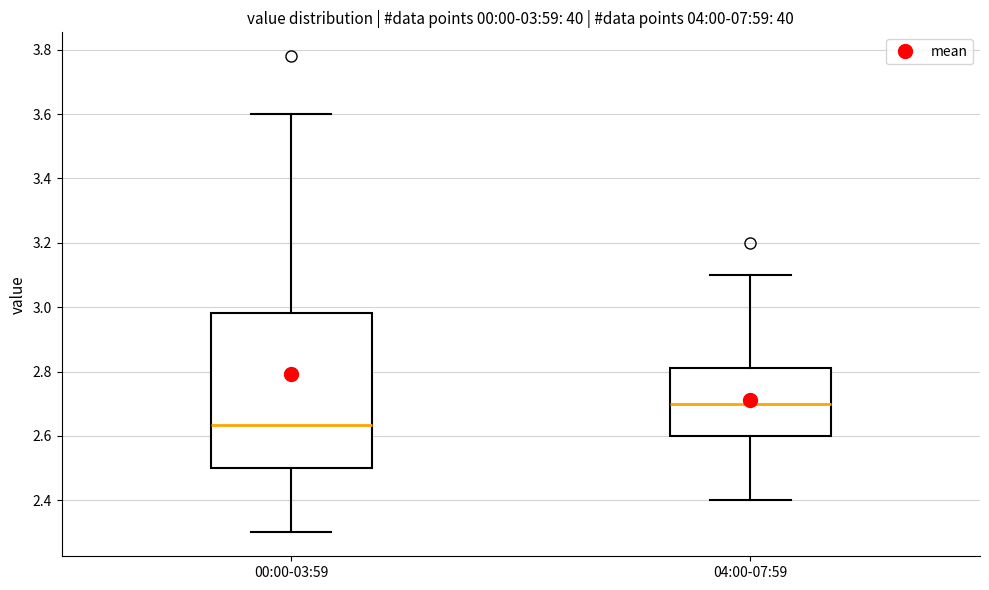

Which box's median line is the highest?

04:00-07:59